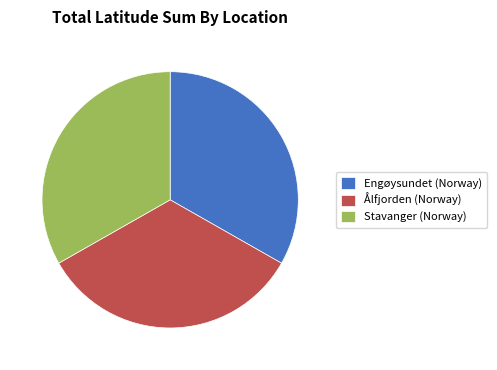

Is it true that Engøysundet (Norway) is 33% of the pie?

True